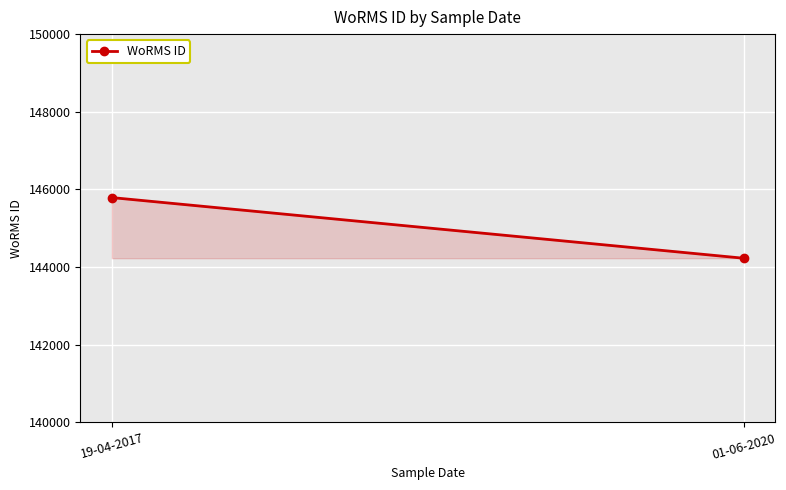

What is the change in value from 19-04-2017 to 01-06-2020?

-1562